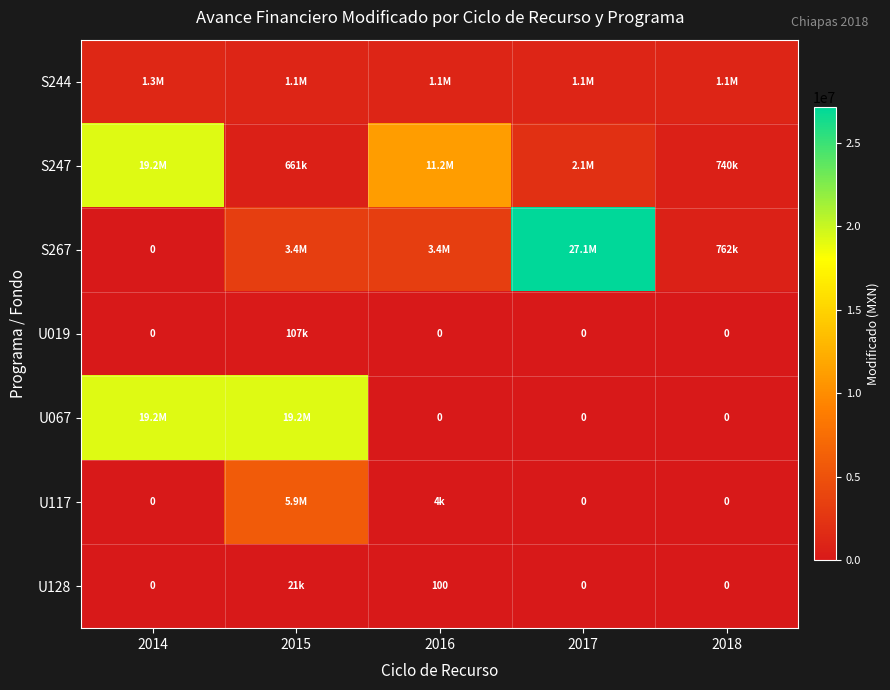

What is the average value of the S244 series?

1140450.0